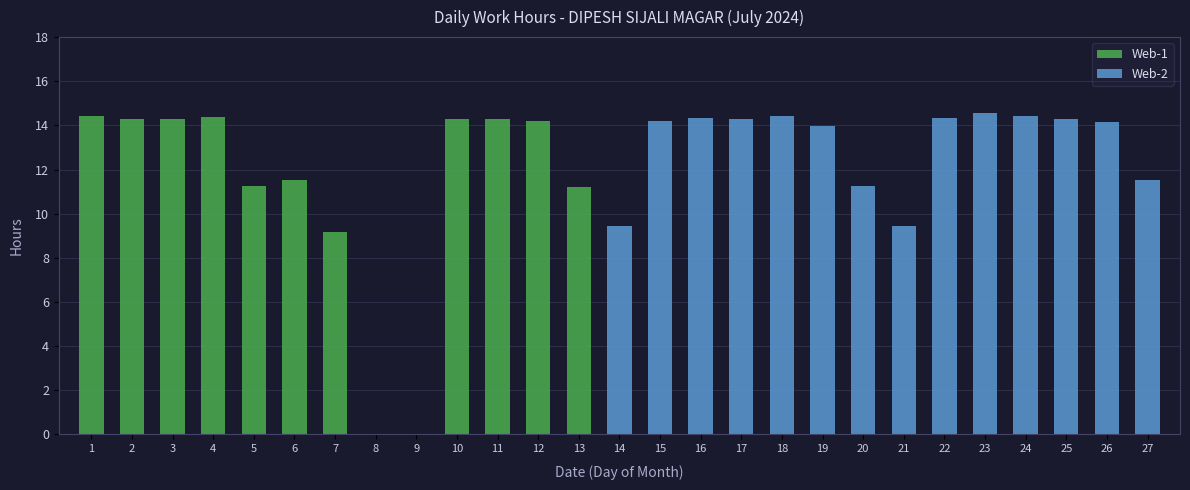

What is the total value across all series at 18?

14.4